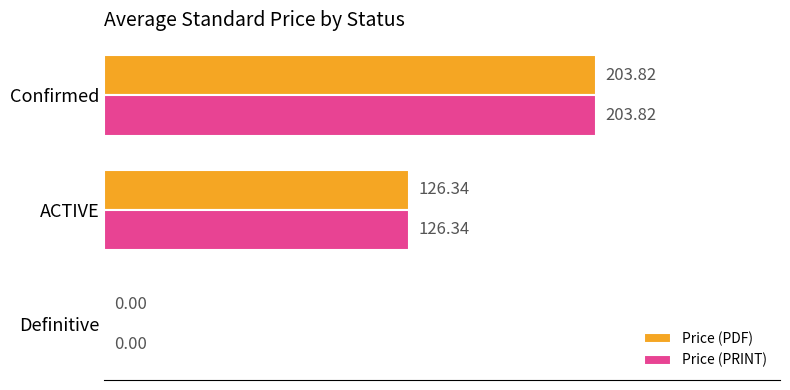

What is the sum of all Price (PDF) values?

330.2